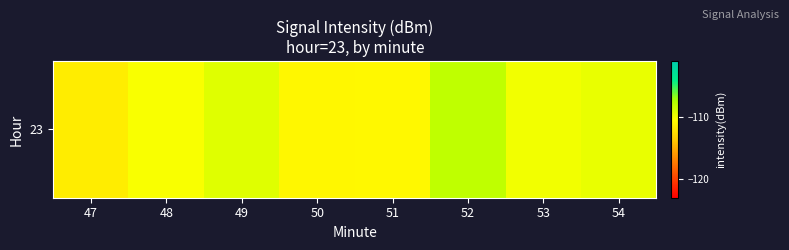

What is the sum of the values at 50 and 51?

-221.8